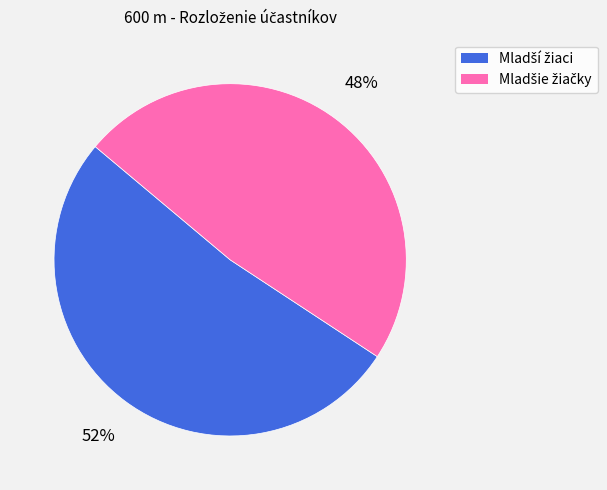

Count the number of slices in the pie.

2